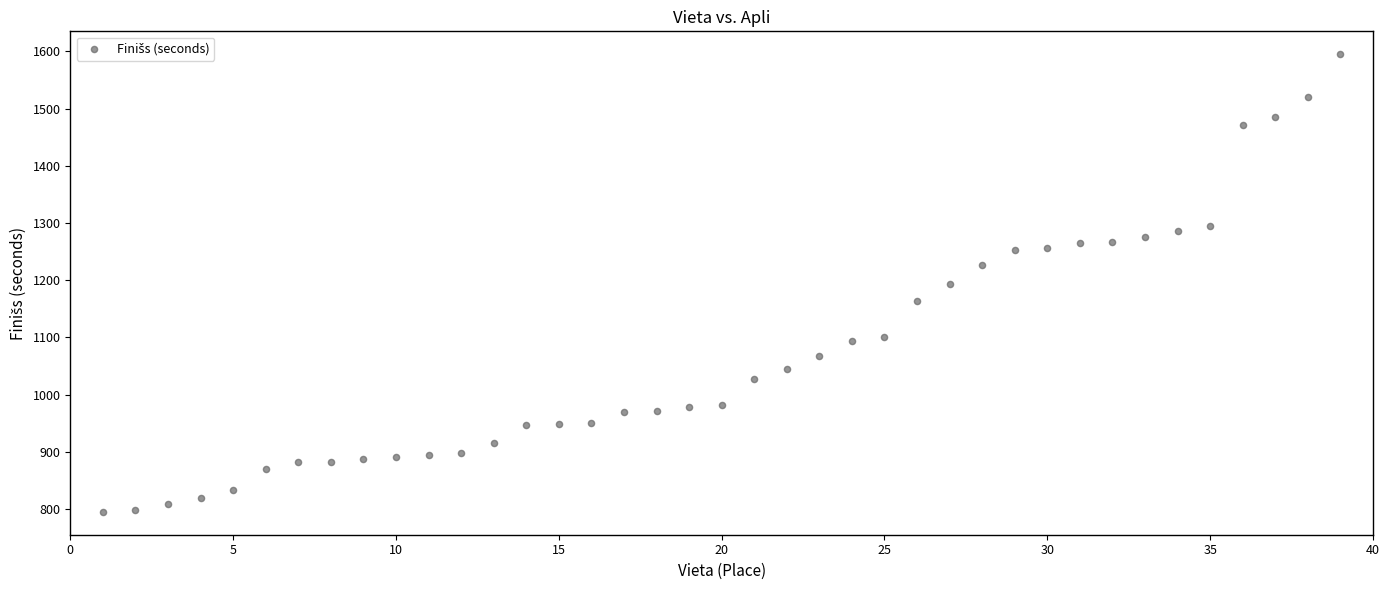

What is the range of X values (max minus min)?

38